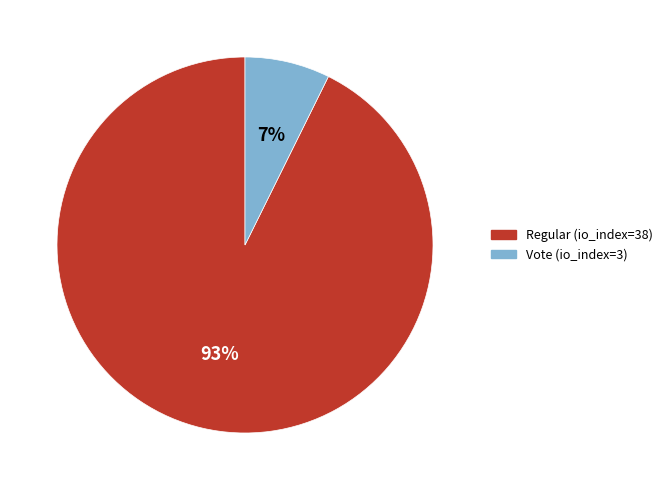

To the nearest percent, what is the combined percentage of Regular (io_index=38) and Vote (io_index=3)?

100%